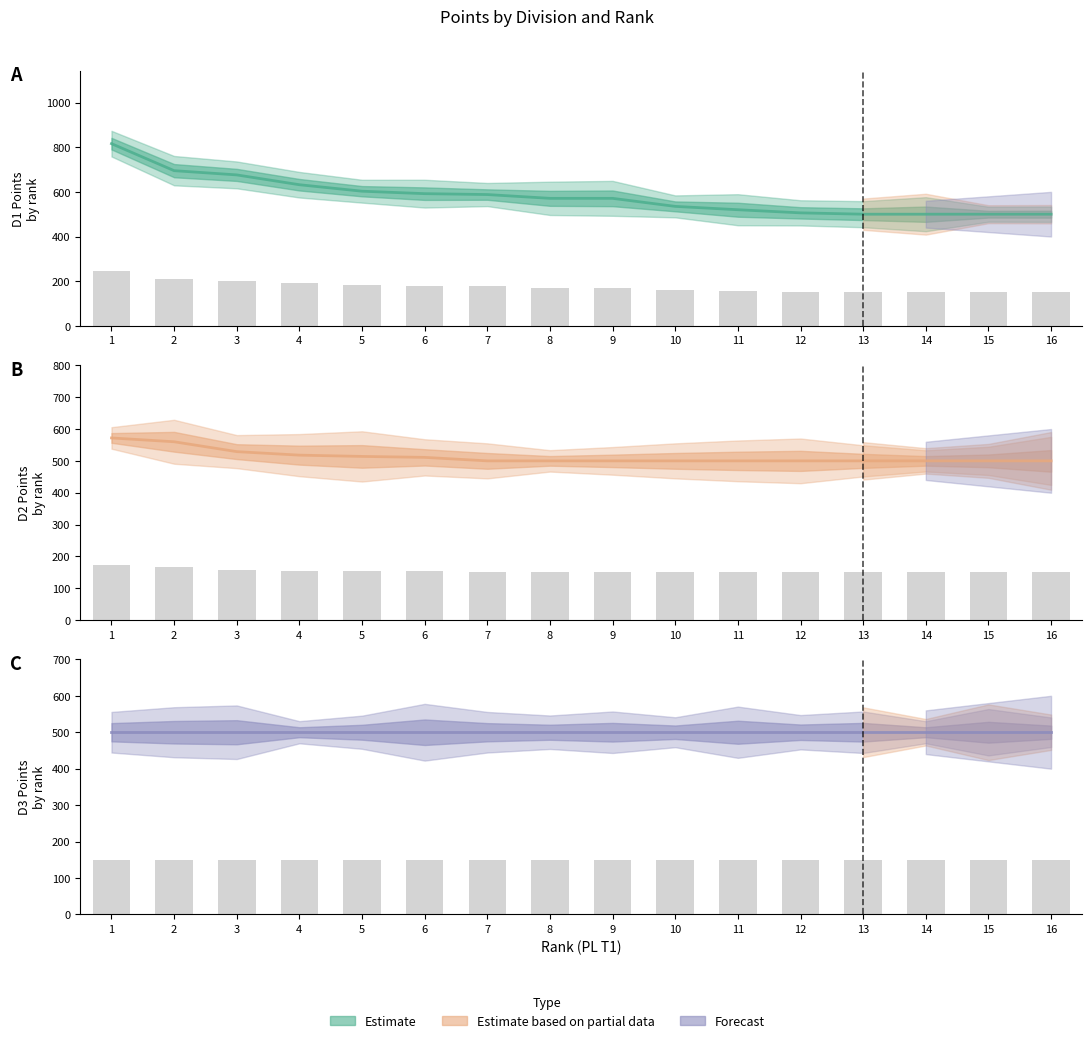

What is the value of the D1 central estimate bar at the 14th from the left?

500